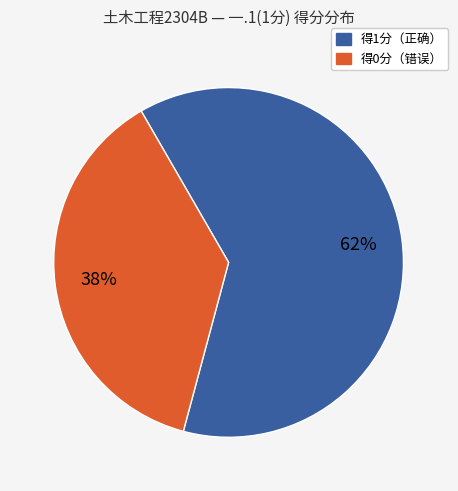

Does any single category account for the majority?

Yes